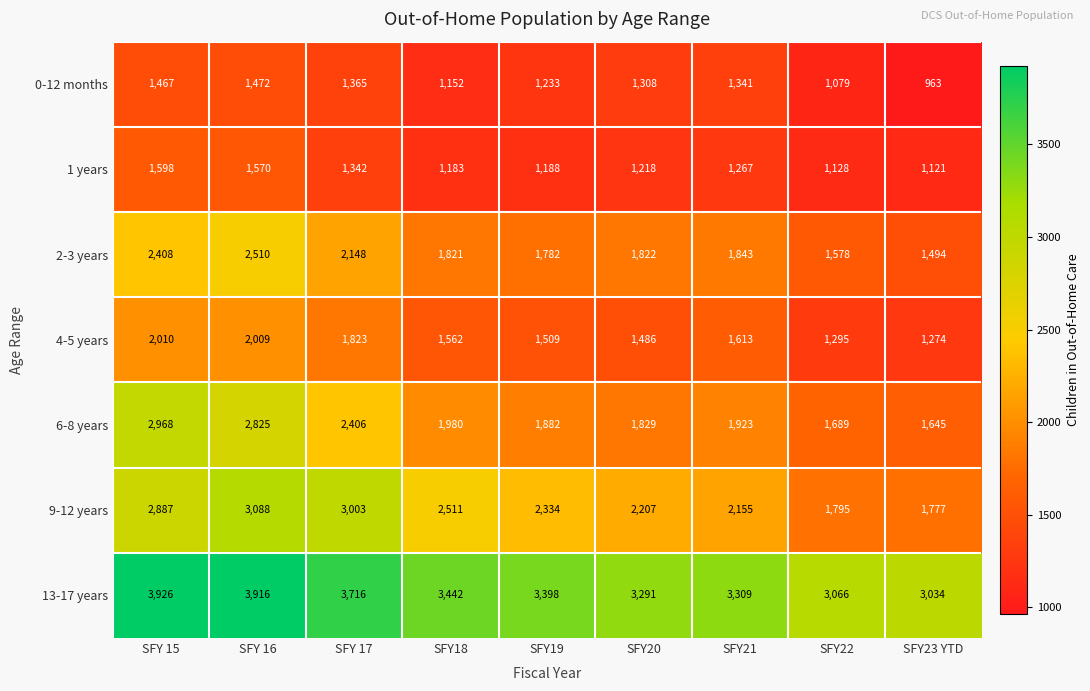

True or false: 2-3 years has a value of 1821 at SFY18.

True